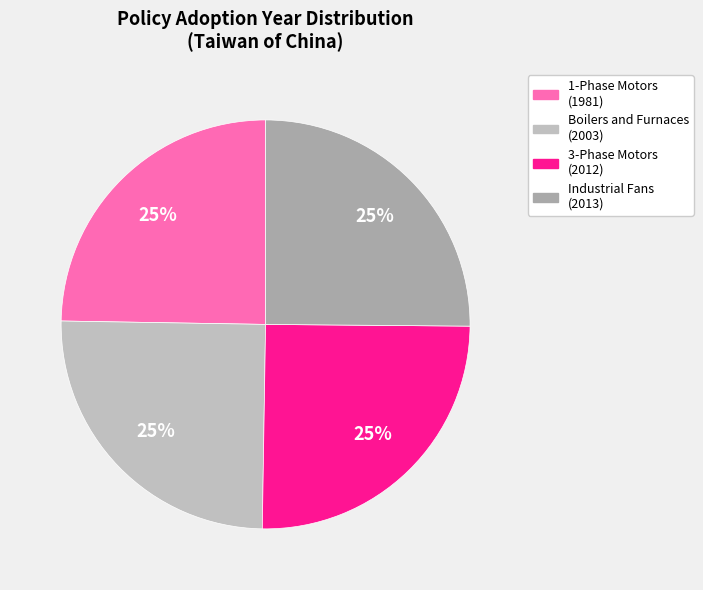

How many slices are in this pie chart?

4